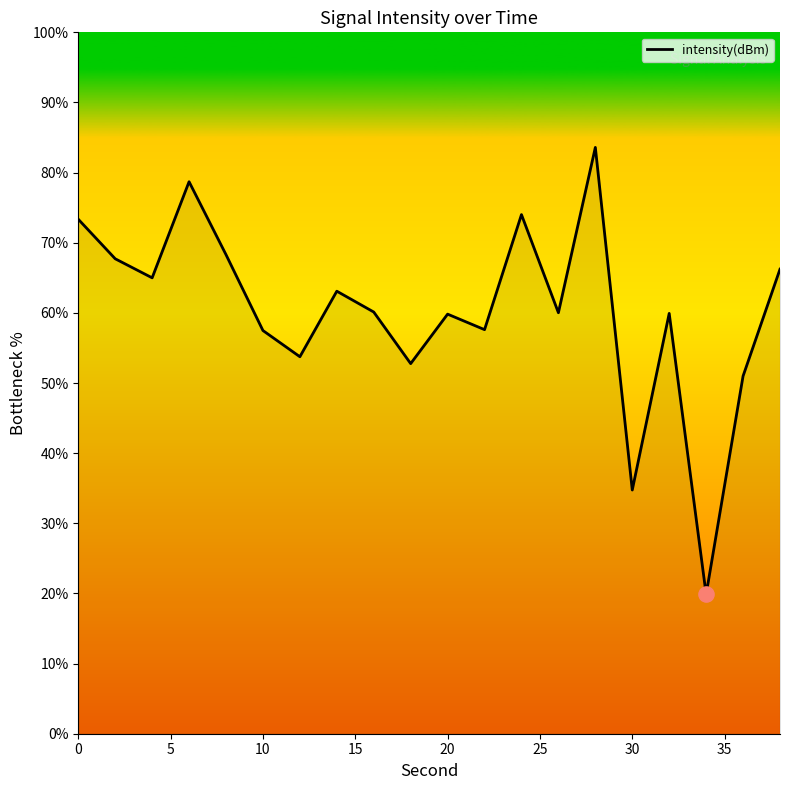

What is the smallest value displayed?

19.9